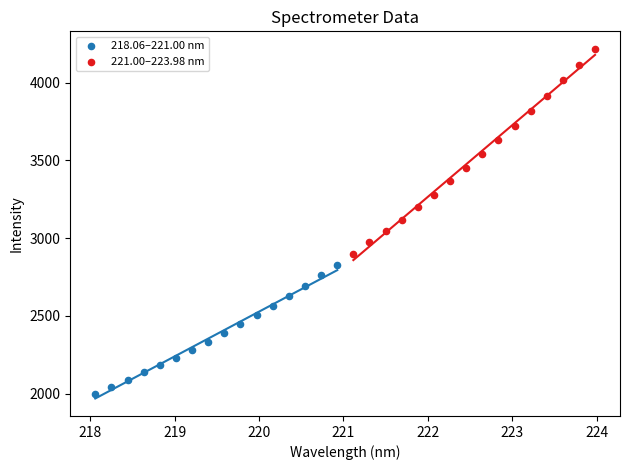

What are all the series names shown in the legend?

218.06–221.00 nm, 221.00–223.98 nm